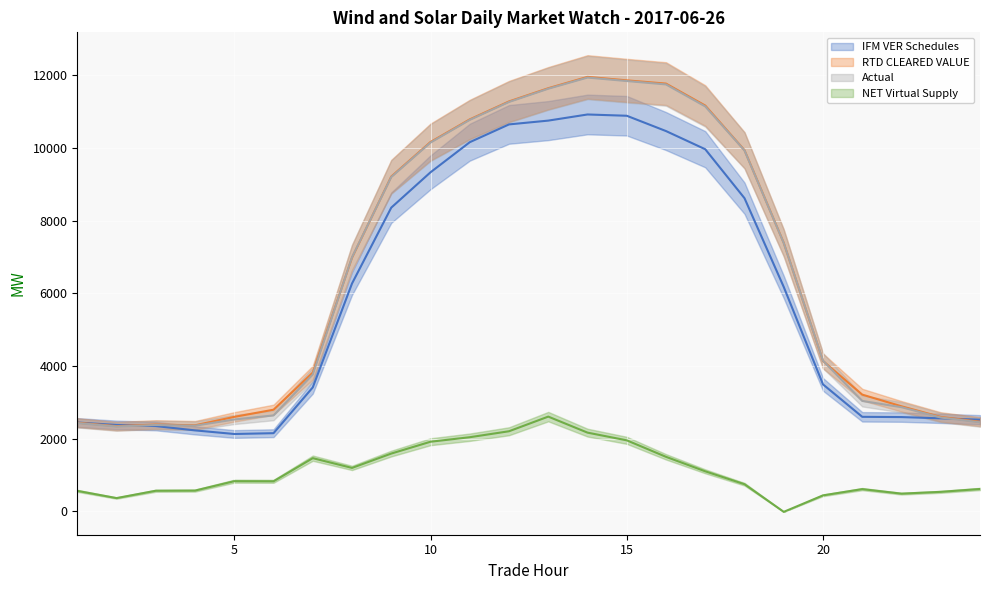

At which category does Actual reach its first local peak?

3